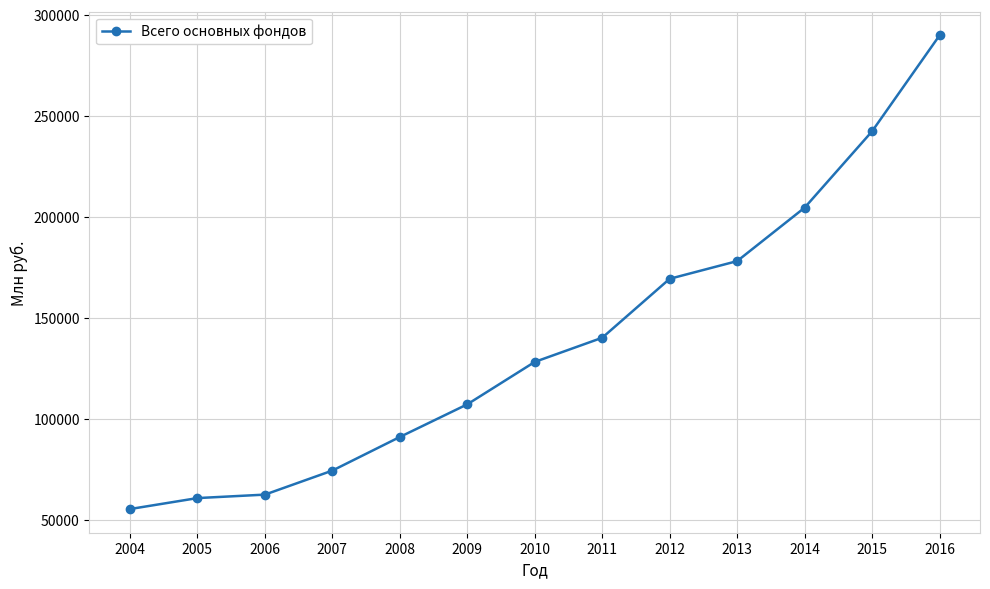

How many data points are less than 128262?

6